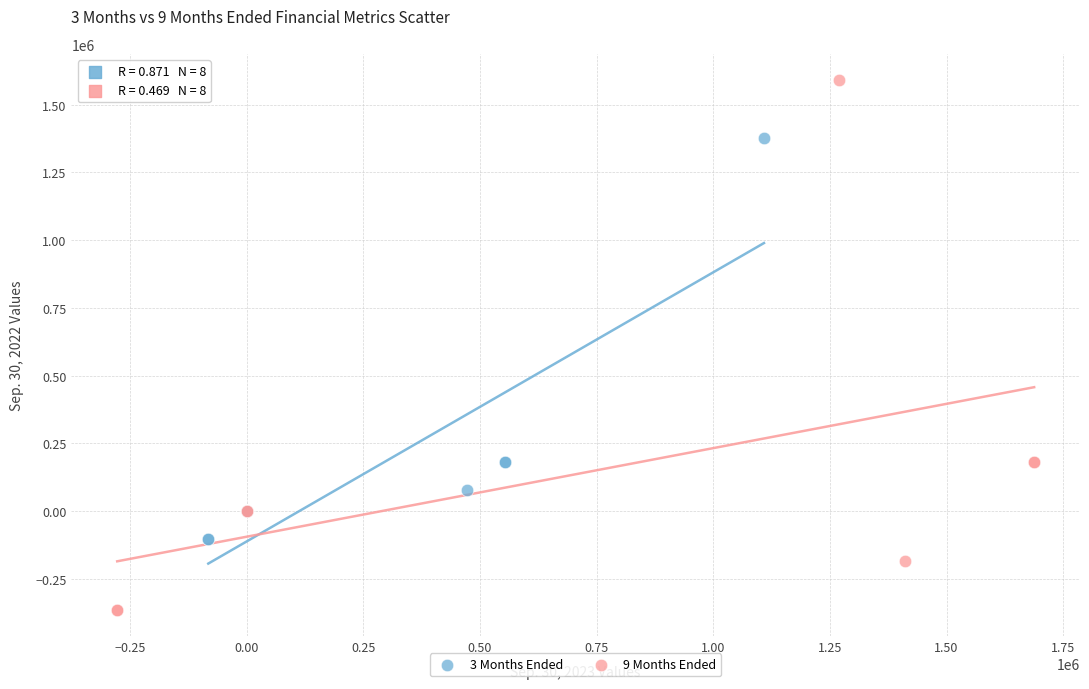

Which series contains the highest Y value?

9 Months Ended